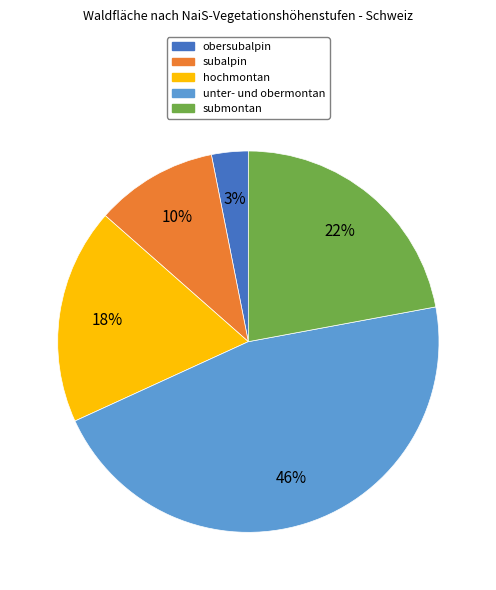

Is there a majority slice in this chart?

No